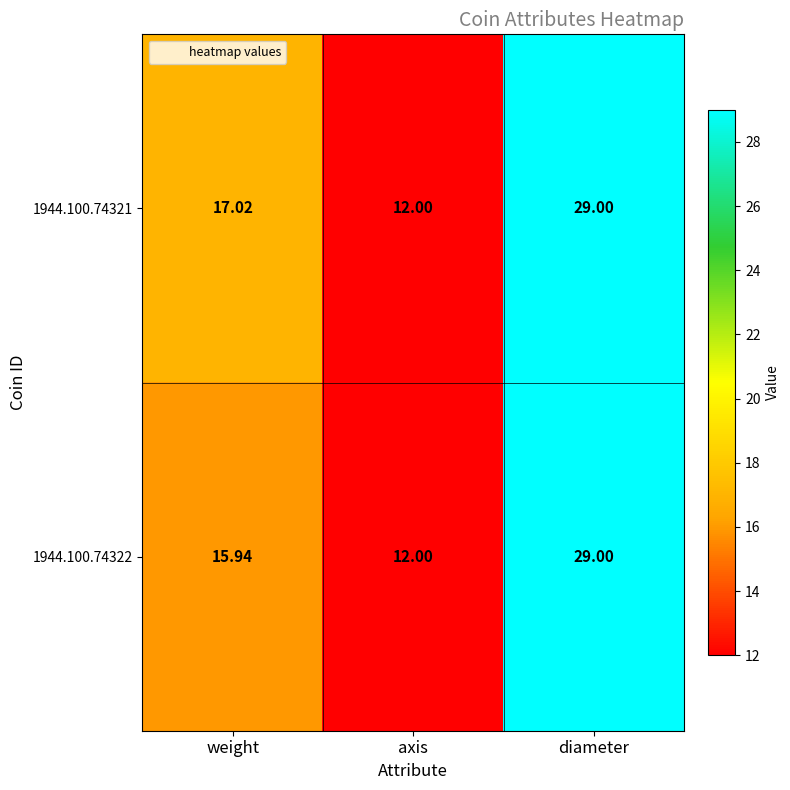

At which category is the sum across all series the highest?

diameter